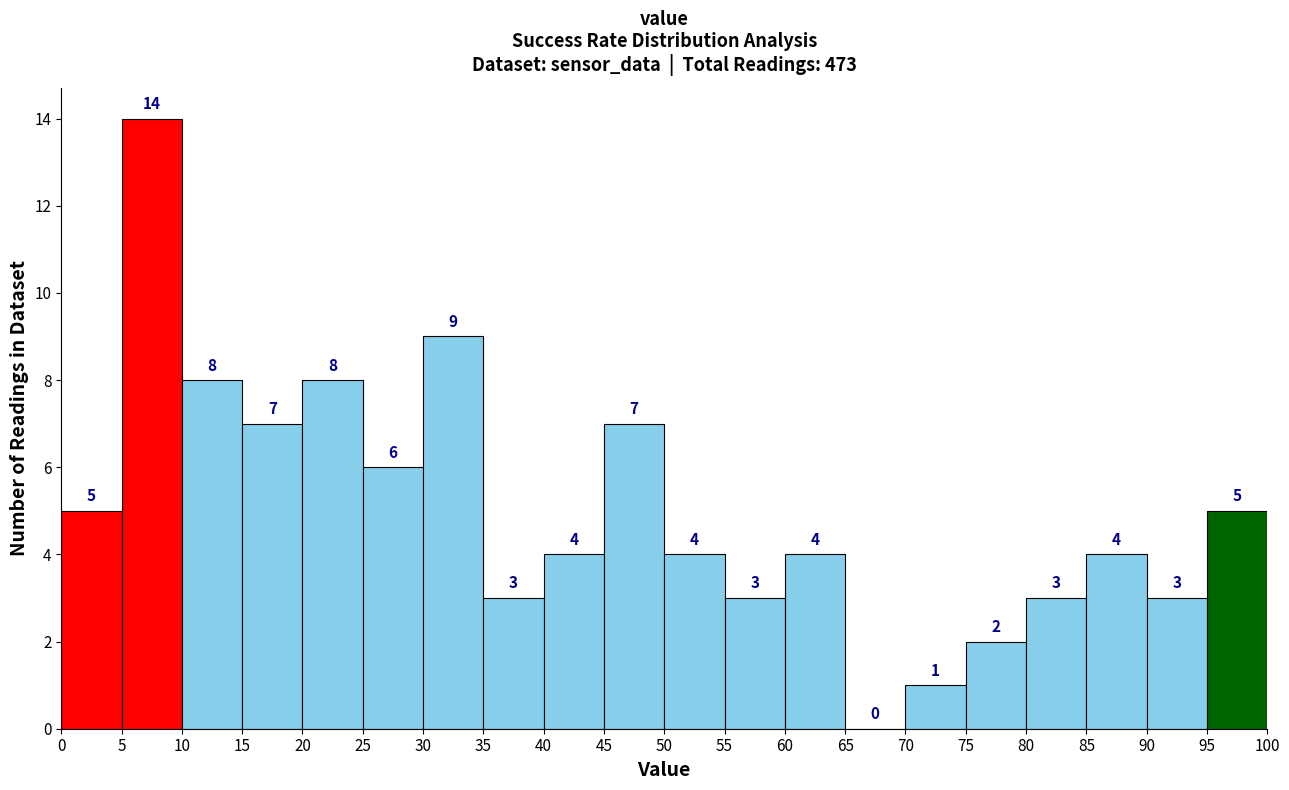

Reading left to right, list every bar in this chart as the range it spans on the x-axis followed by its height.

0 to 5: 5
5 to 10: 14
10 to 15: 8
15 to 20: 7
20 to 25: 8
25 to 30: 6
30 to 35: 9
35 to 40: 3
40 to 45: 4
45 to 50: 7
50 to 55: 4
55 to 60: 3
60 to 65: 4
65 to 70: 0
70 to 75: 1
75 to 80: 2
80 to 85: 3
85 to 90: 4
90 to 95: 3
95 to 100: 5